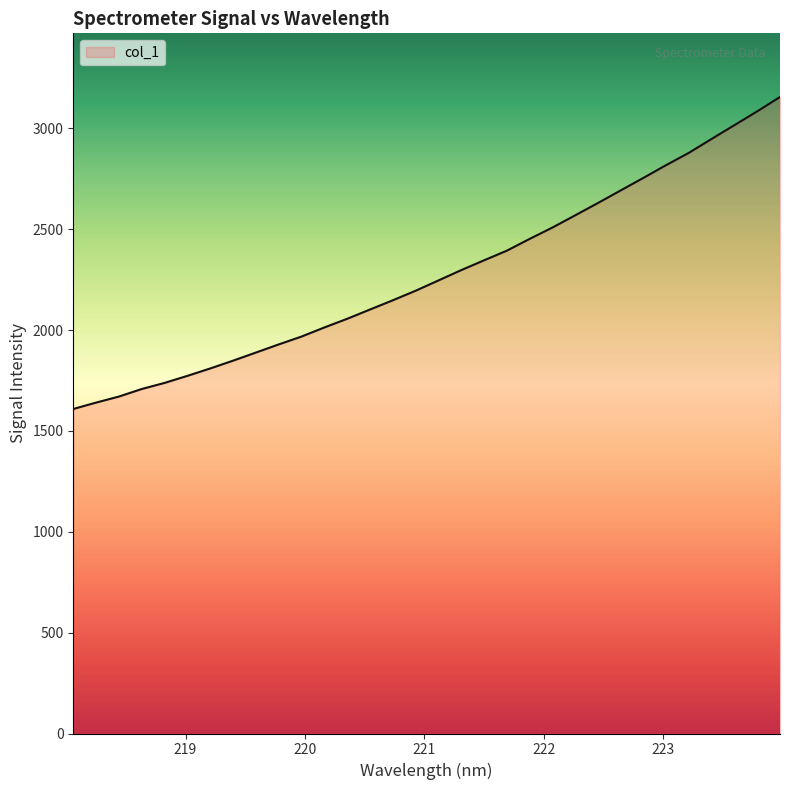

What is the difference between the maximum and minimum values?

1547.0